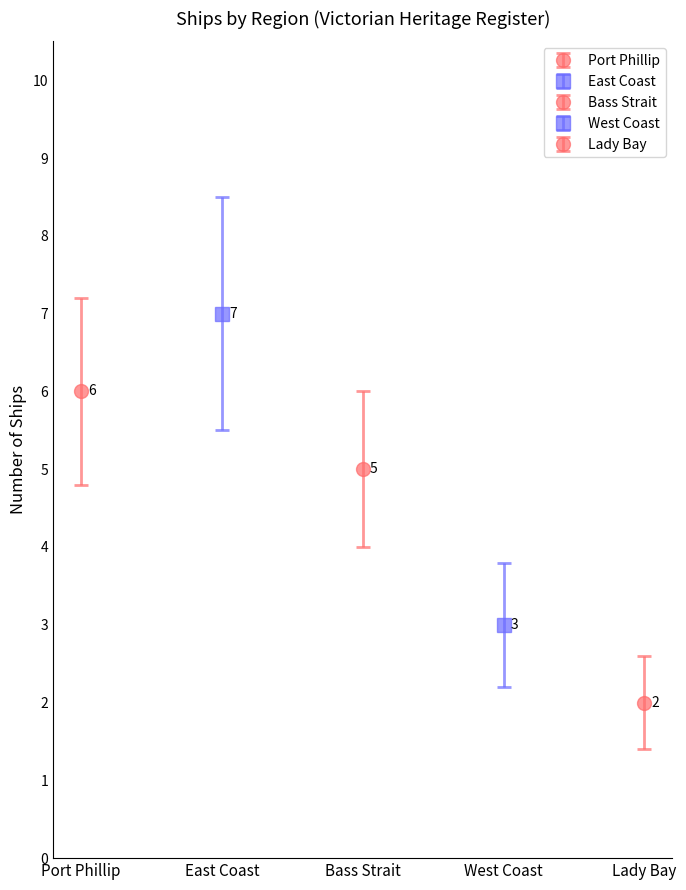

What is the smallest value displayed?

2